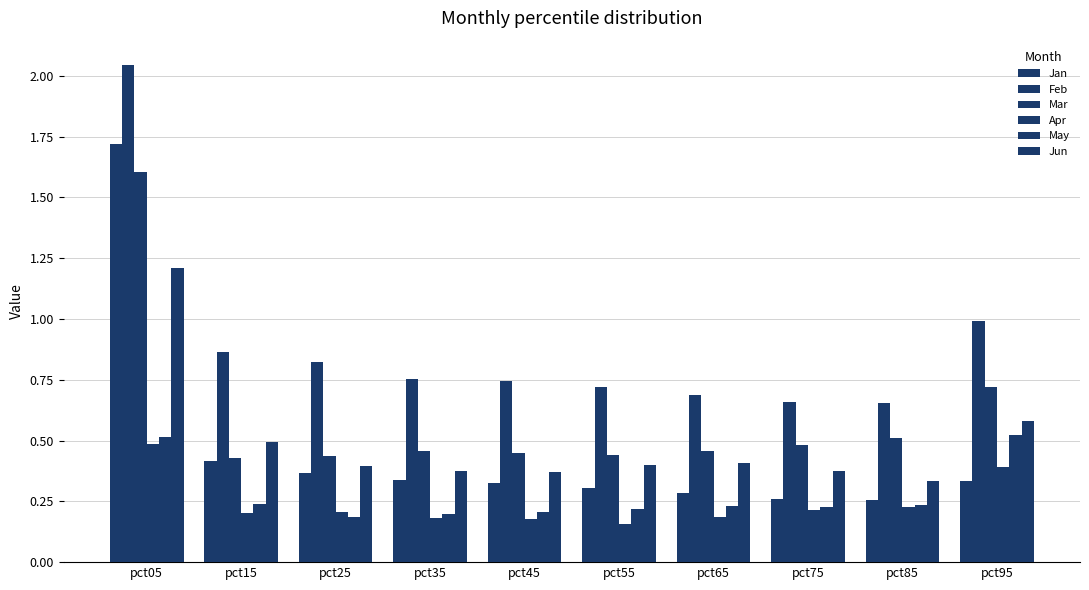

What is the approximate value of Mar at pct35?

0.5